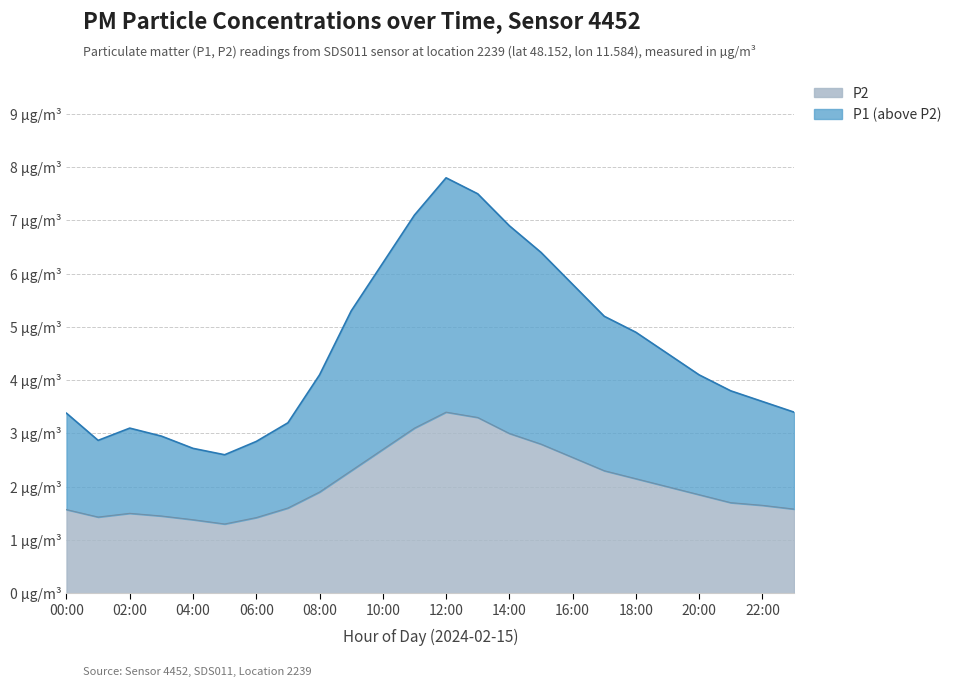

True or false: P2 has more than 2 points higher than both neighbors.

False